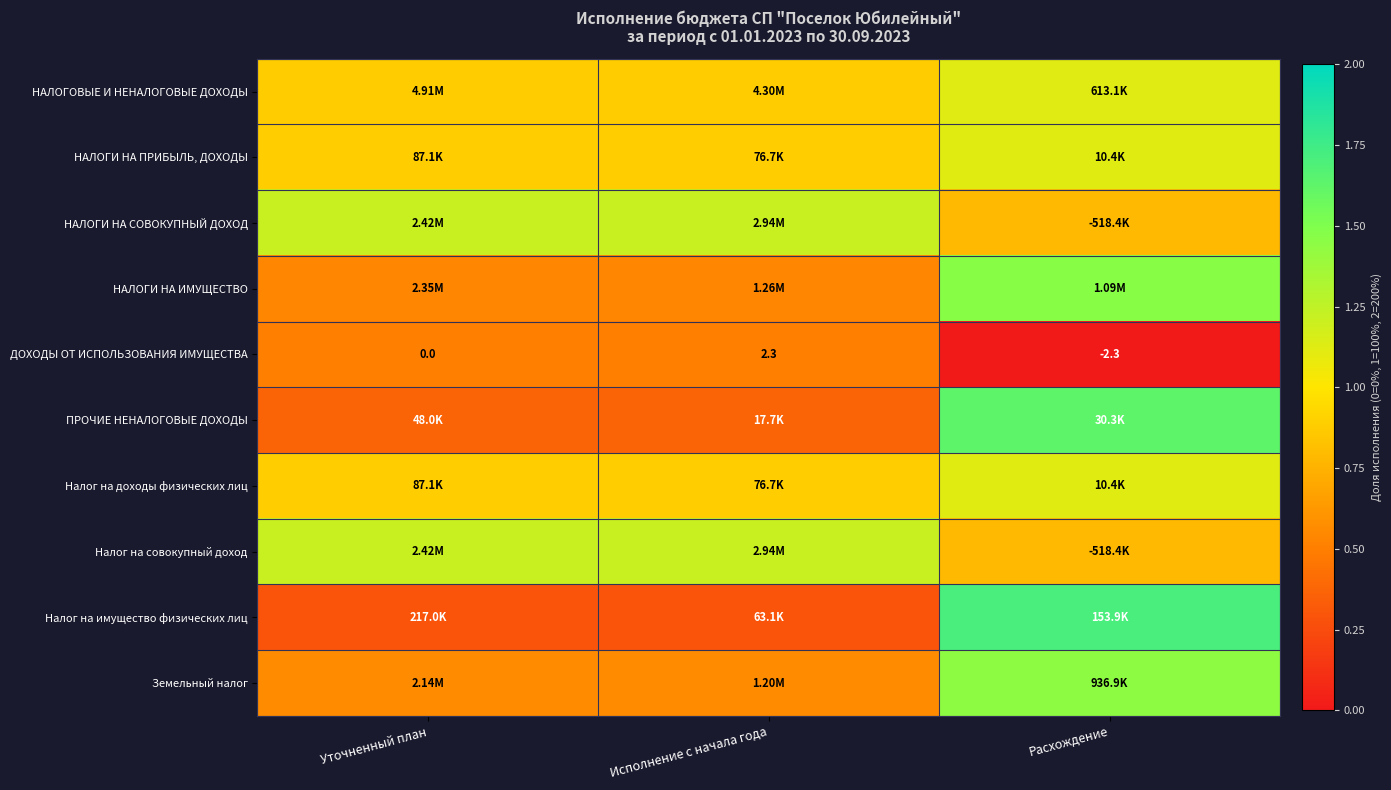

At which label is ДОХОДЫ ОТ ИСПОЛЬЗОВАНИЯ ИМУЩЕСТВА closest to 0?

Уточненный план